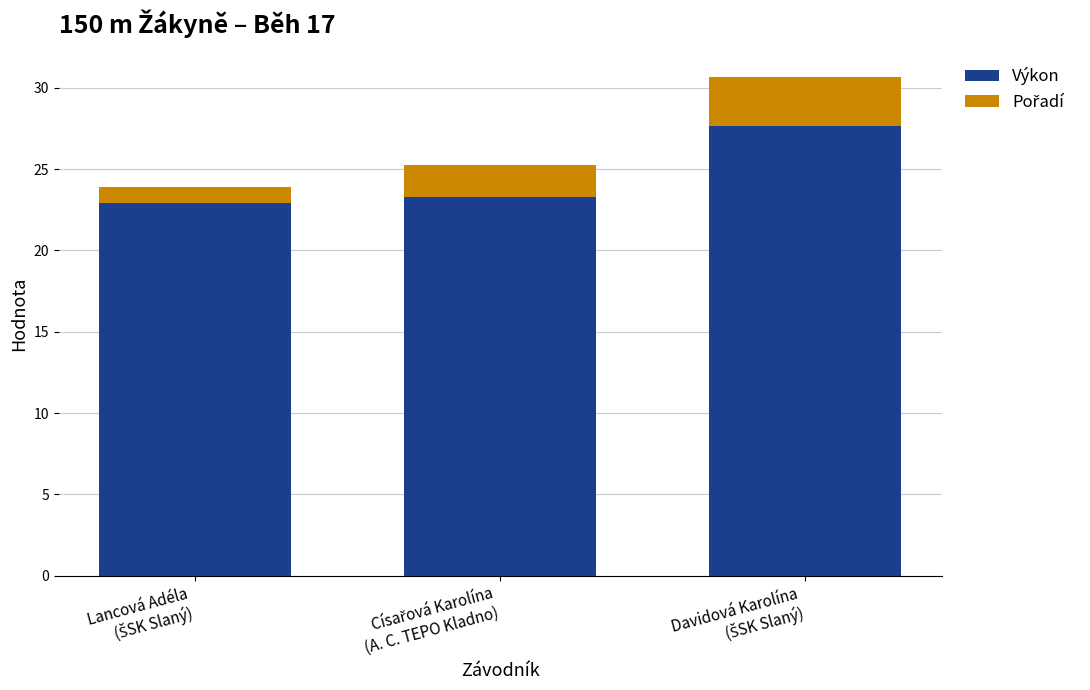

What is the maximum value for Výkon?

27.7